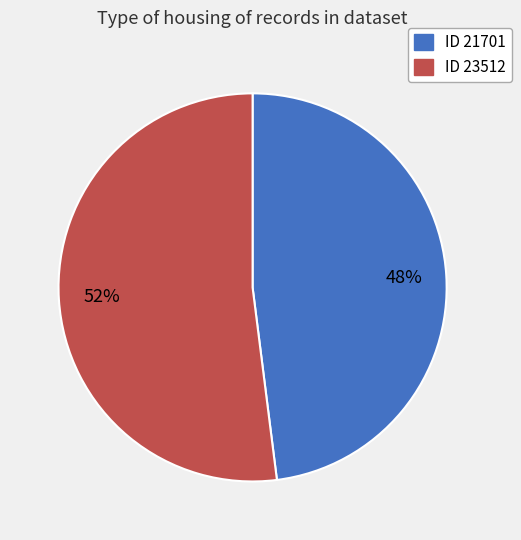

To the nearest percent, what is the average slice percentage?

50%